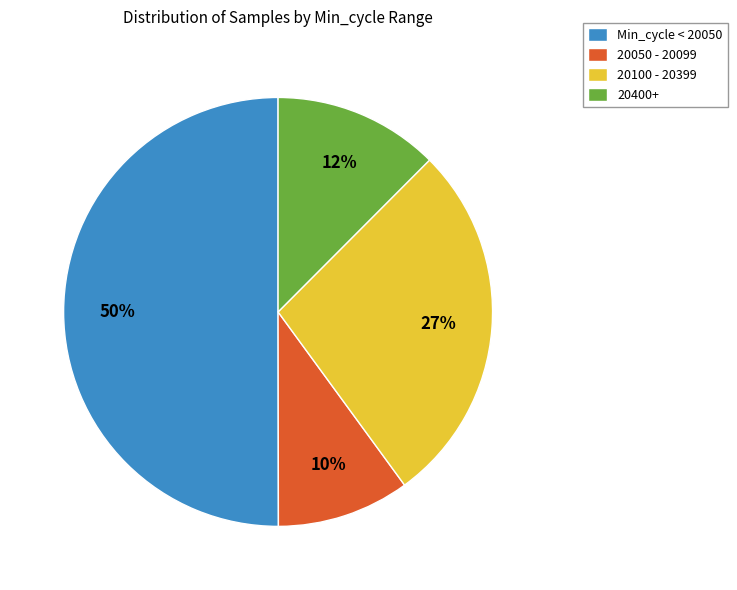

To the nearest percent, what percentage of the pie is 20100 - 20399?

27%